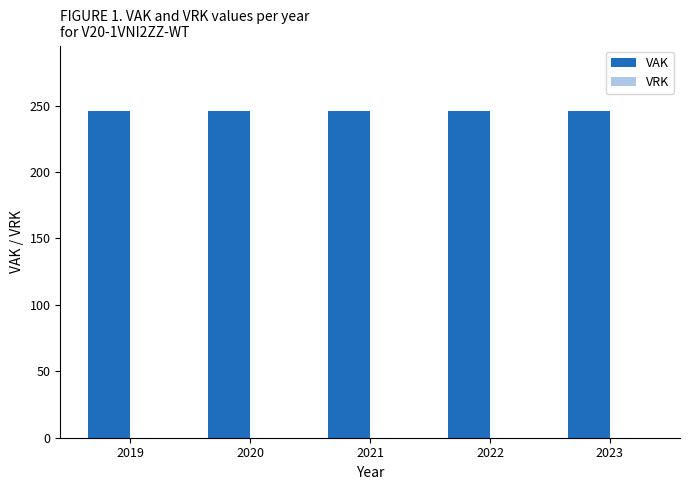

How many bars are there in total?

5